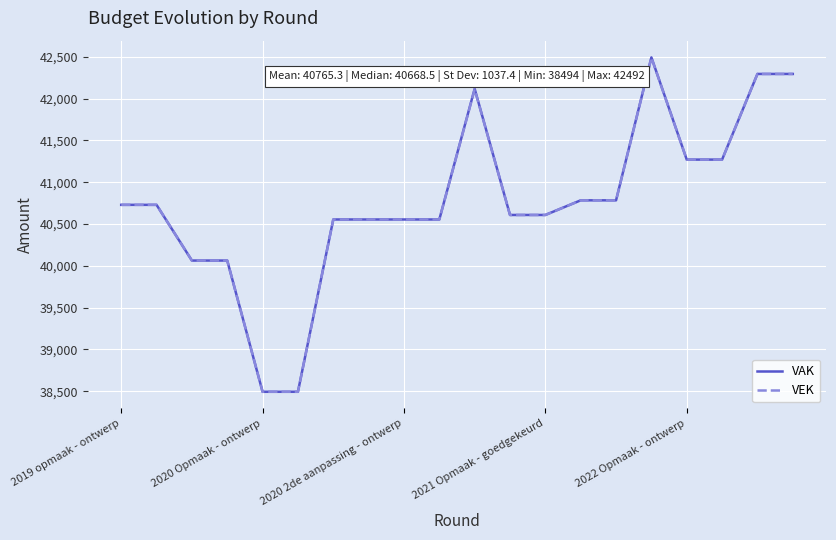

What is the smallest value displayed?

38494